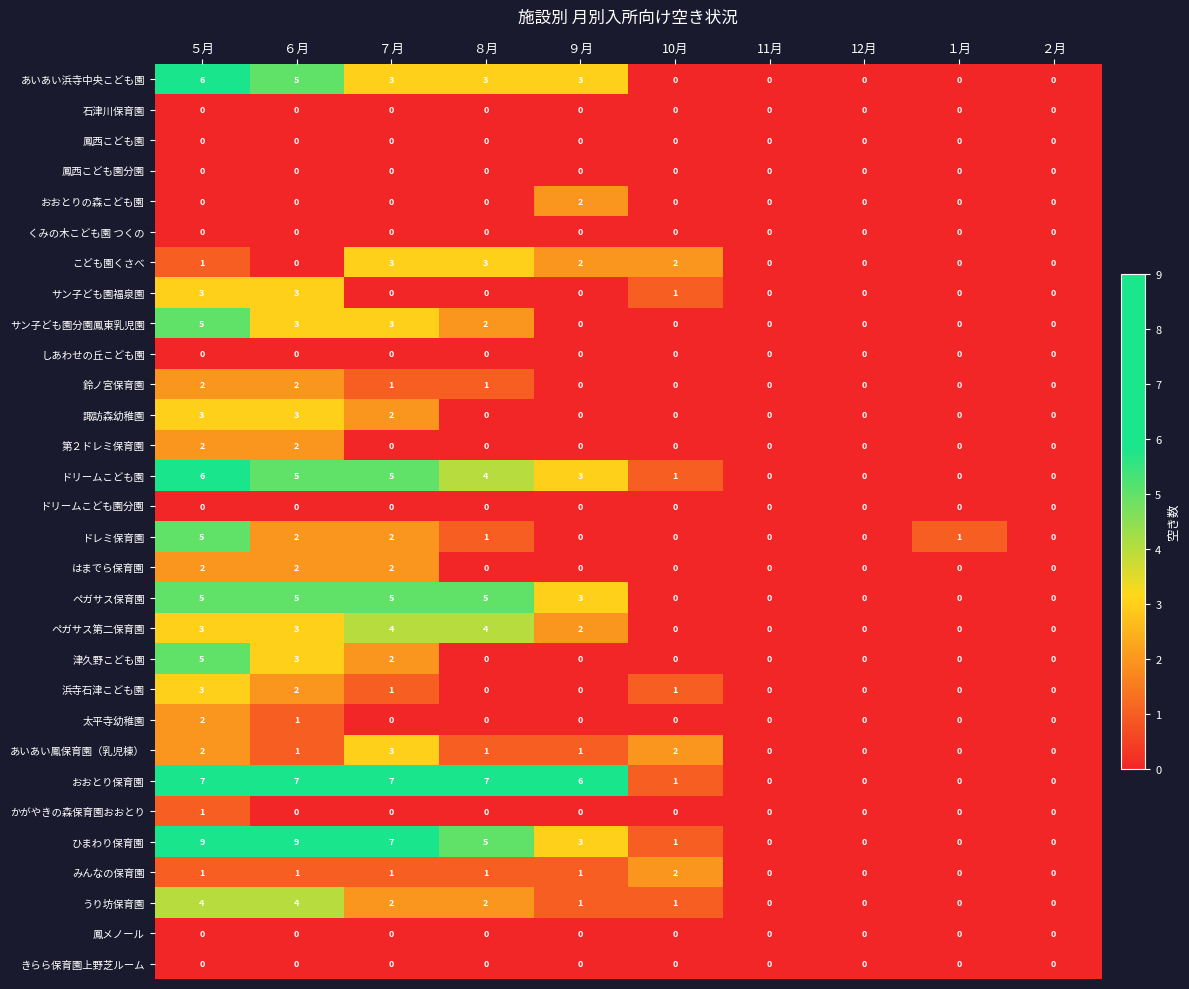

Between ６月 and 12月, which series saw the biggest shift?

ひまわり保育園